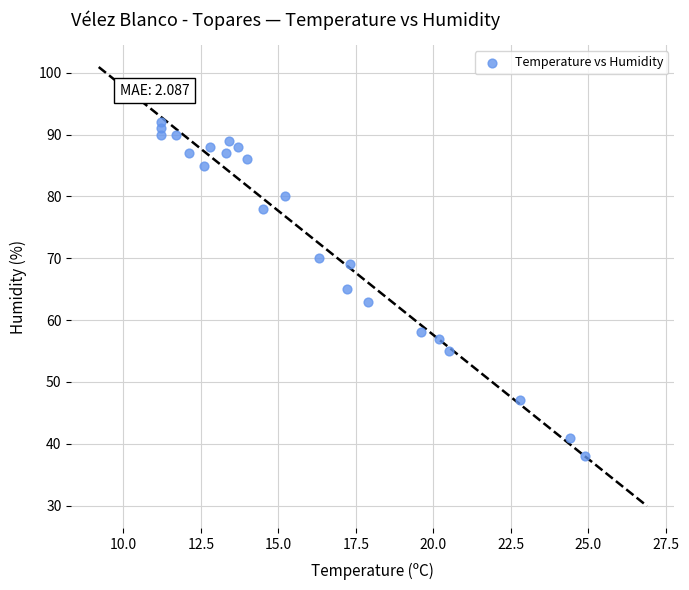

What is the range of Y values (max minus min)?

54